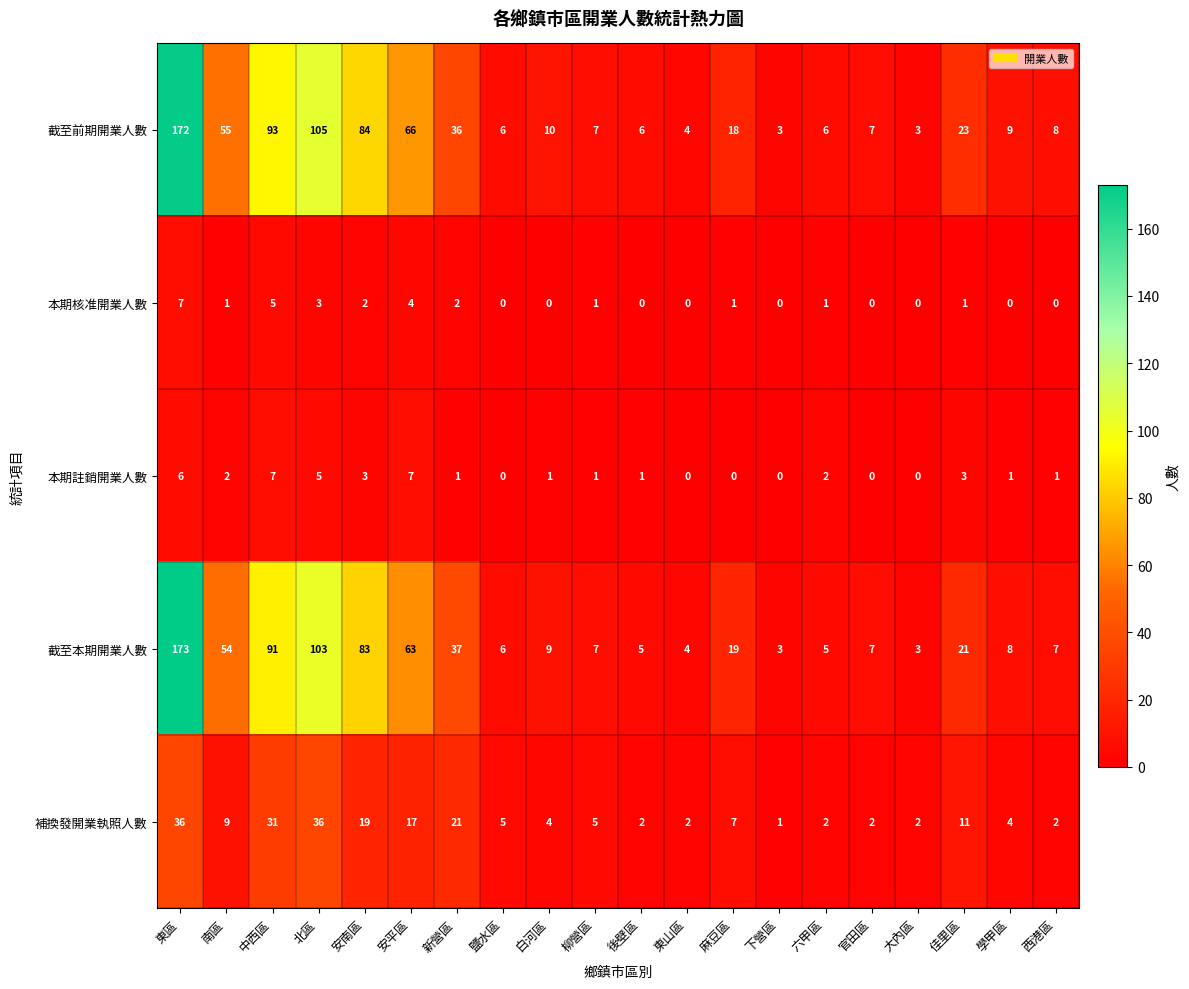

Which label corresponds to the largest value in the chart?

東區